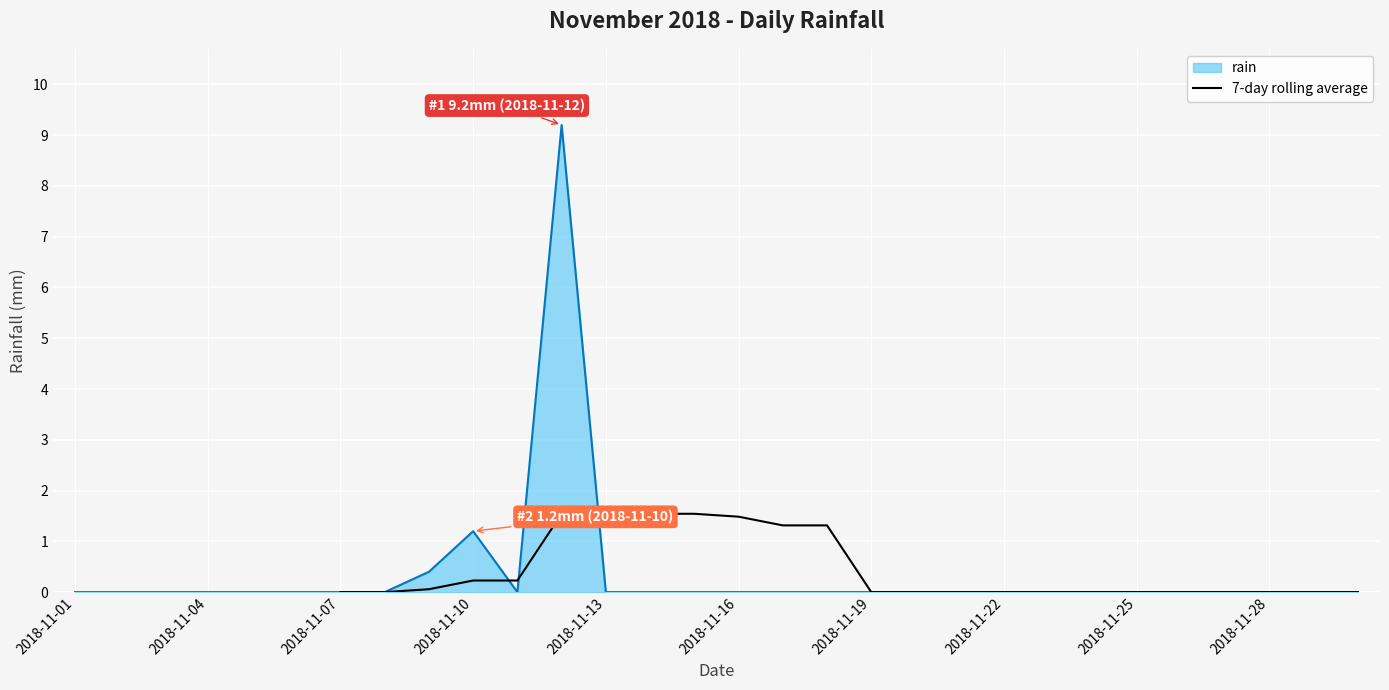

At which label is rain closest to 4?

2018-11-10